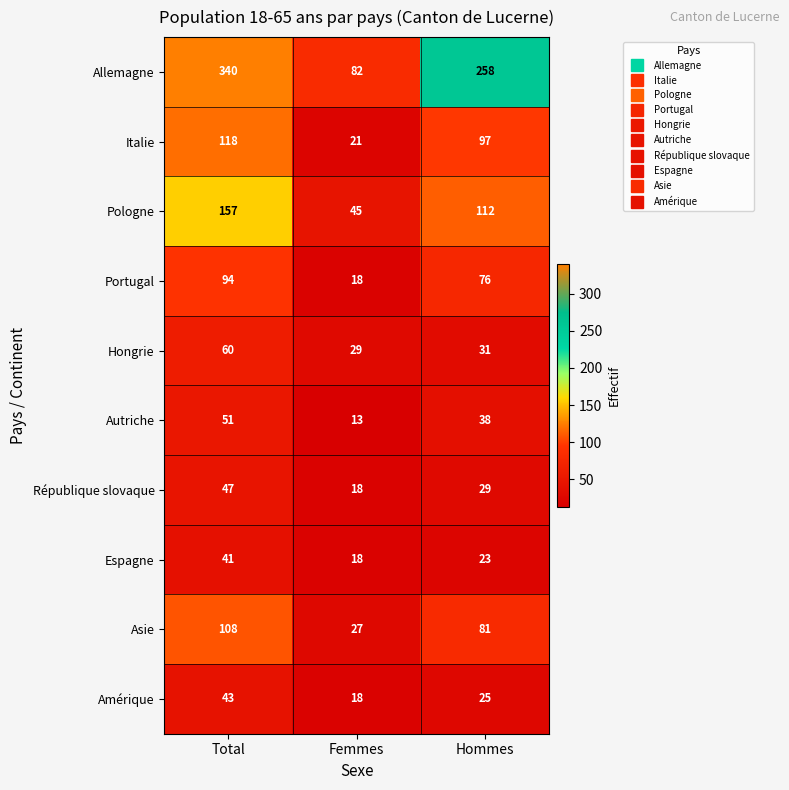

Where does the Pologne series first go above 112?

Total